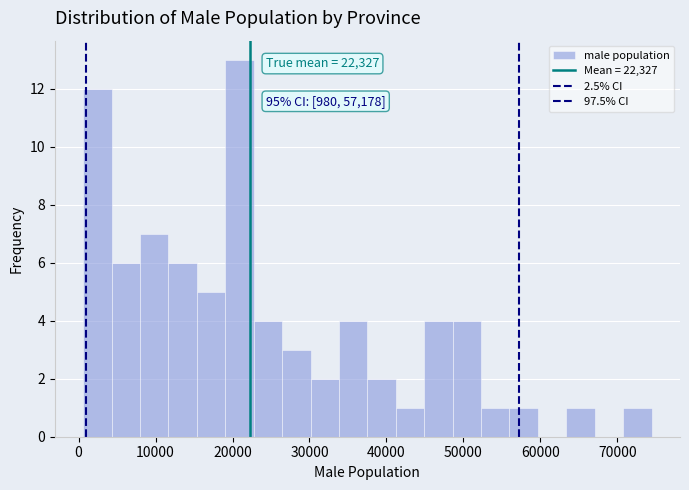

Around what value on the x-axis is the tallest bar? Give the approximate position of its centre, as read against the axis.

21000